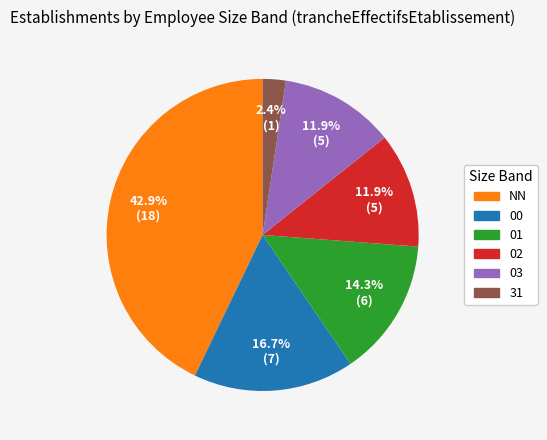

Which category has the biggest portion of the pie?

NN